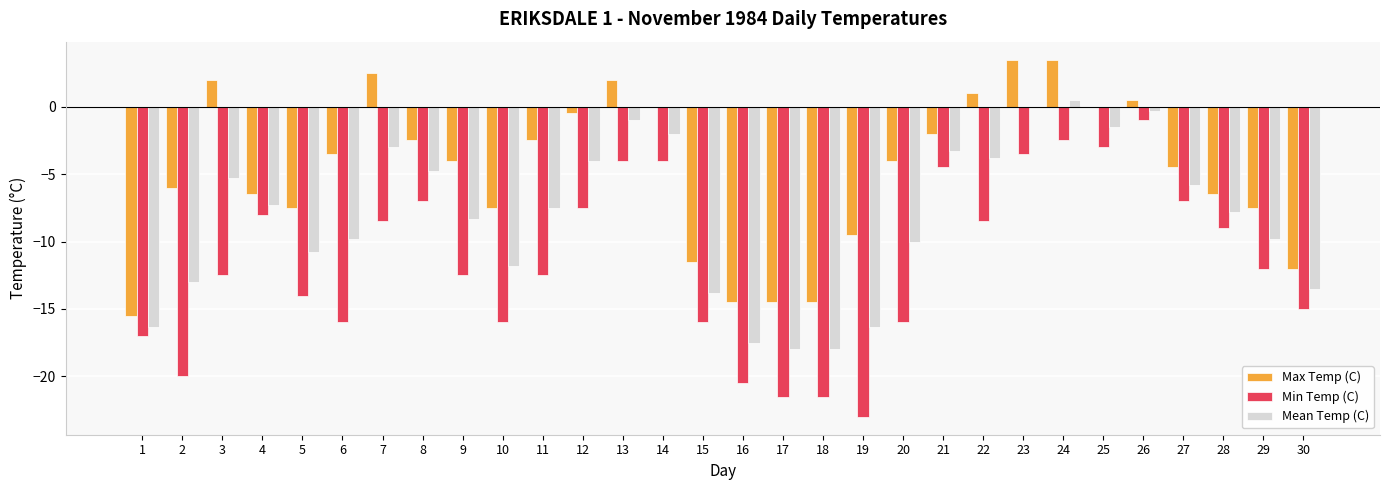

True or false: Mean Temp (C) has a value of -3.5 at 27.

False